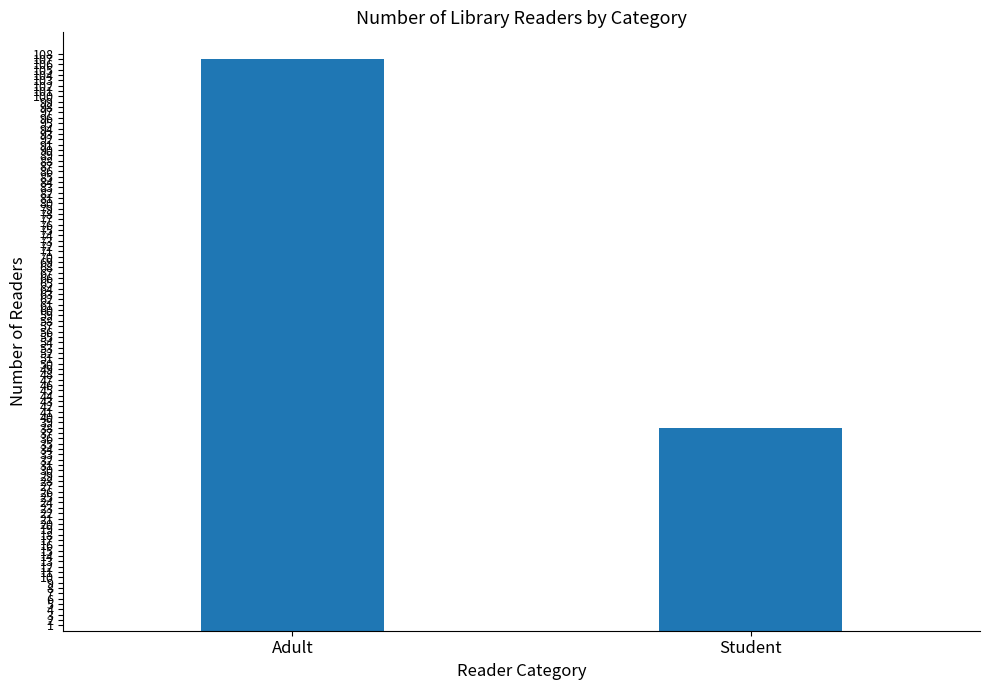

Reading right to left, list all the values displayed in this chart.

38	107